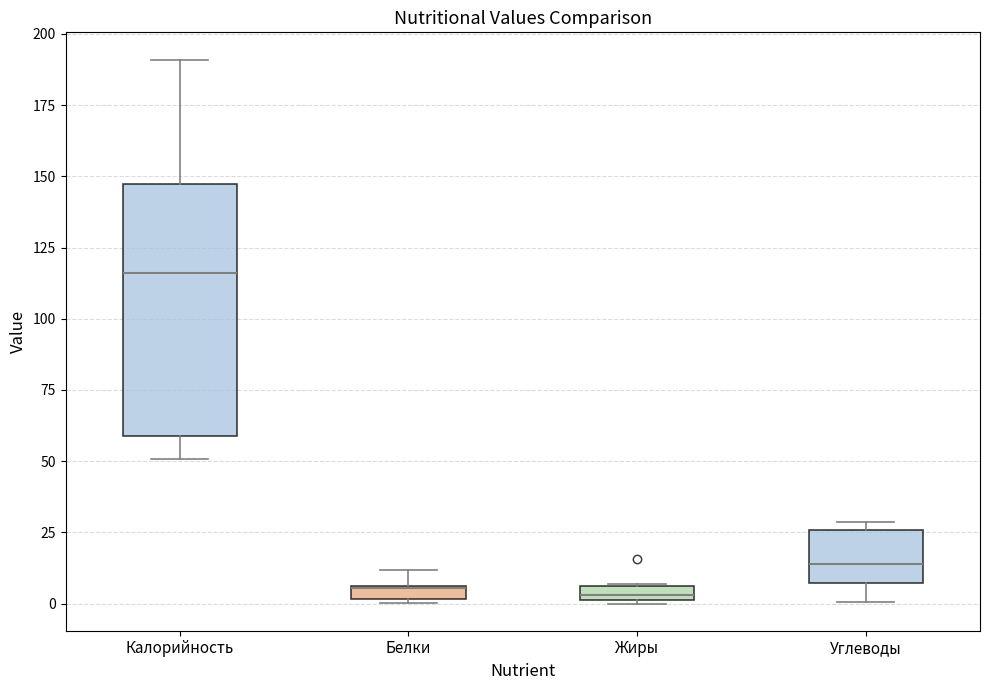

Which box is the tallest, from its lower edge to its upper edge?

Калорийность